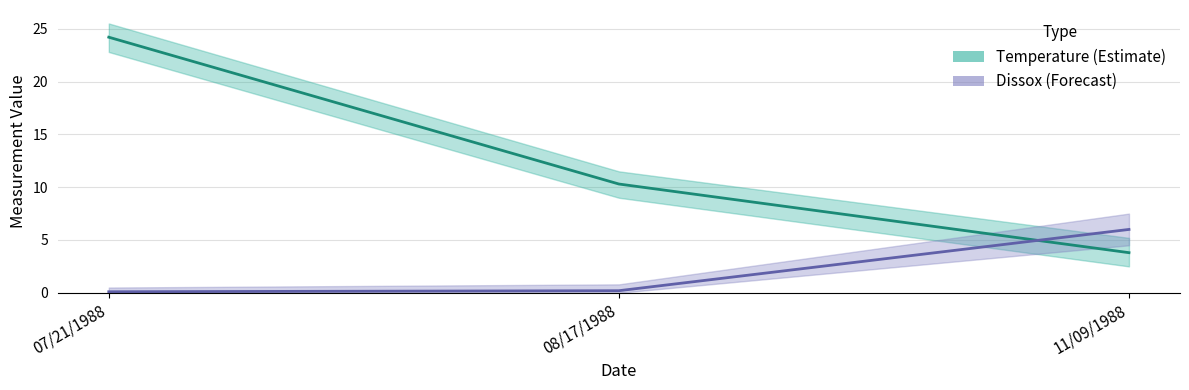

Reading left to right, list all the values displayed in this chart.

Temperature: 07/21/1988=24.2	08/17/1988=10.3	11/09/1988=3.8
Dissox: 07/21/1988=0.1	08/17/1988=0.2	11/09/1988=6.0